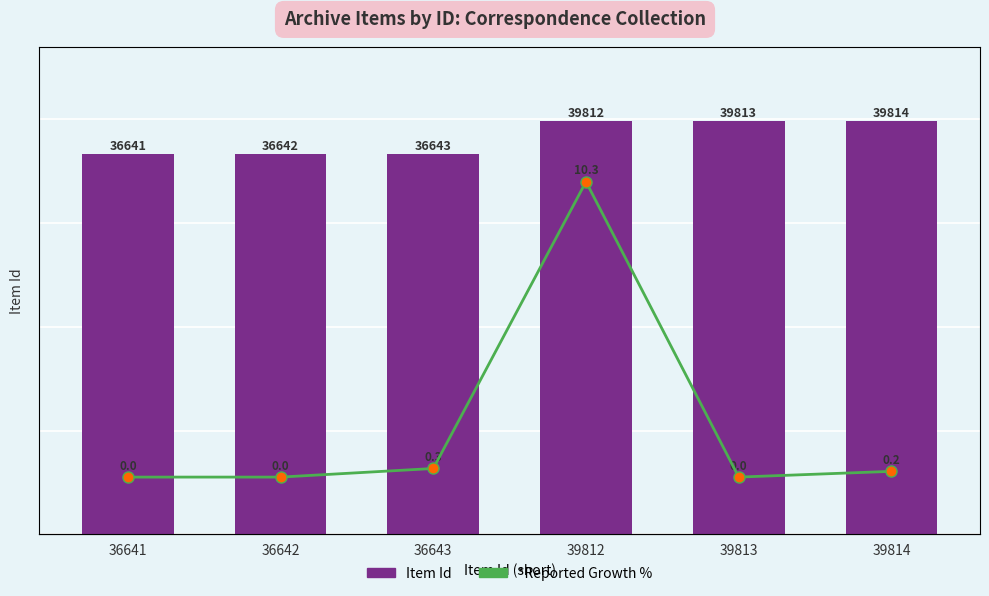

List the series in order of their overall mean, lowest first.

*Reported Growth %, Item Id